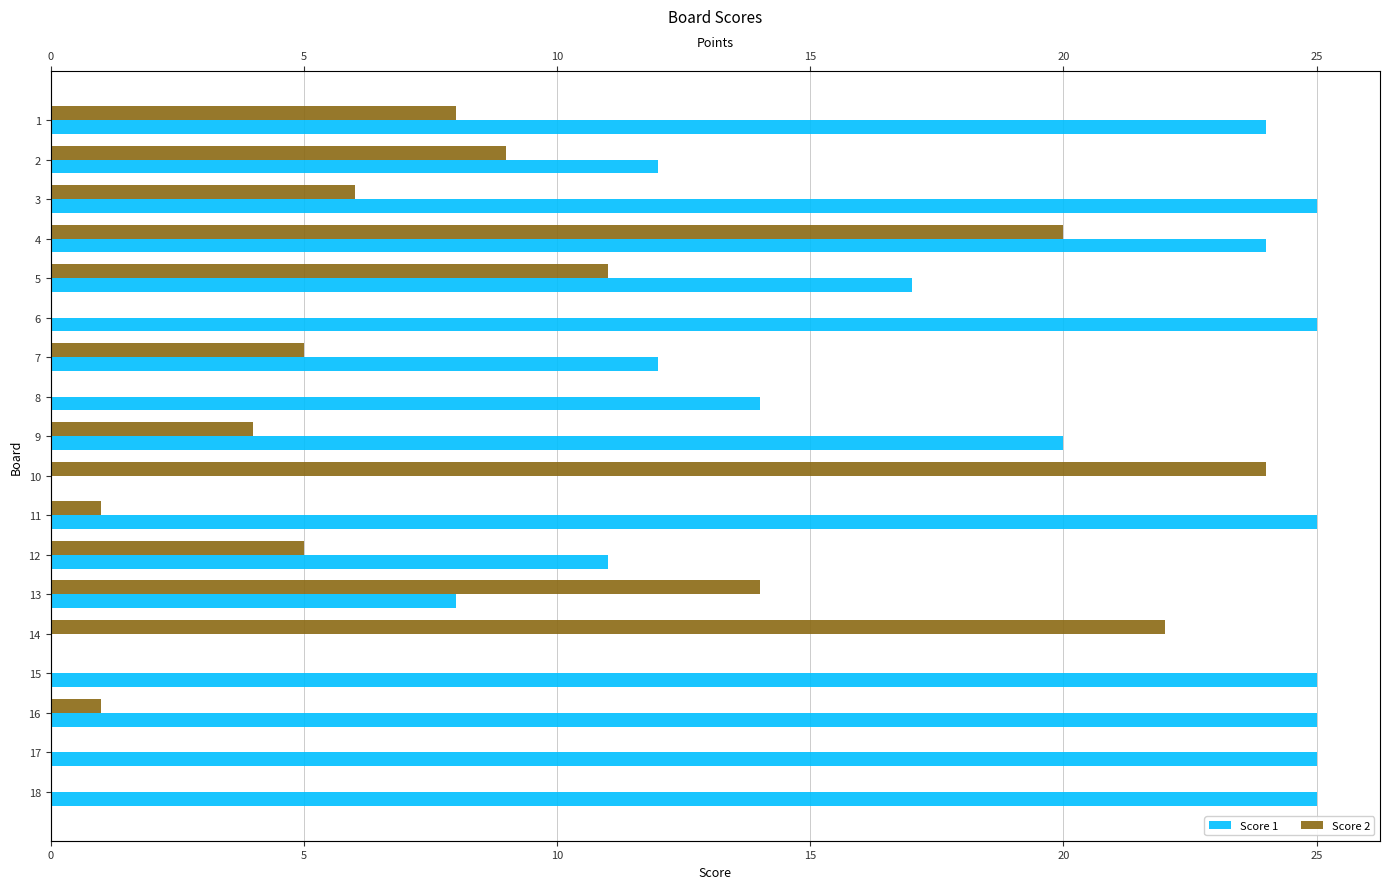

Does the chart contain stacked bars?

No